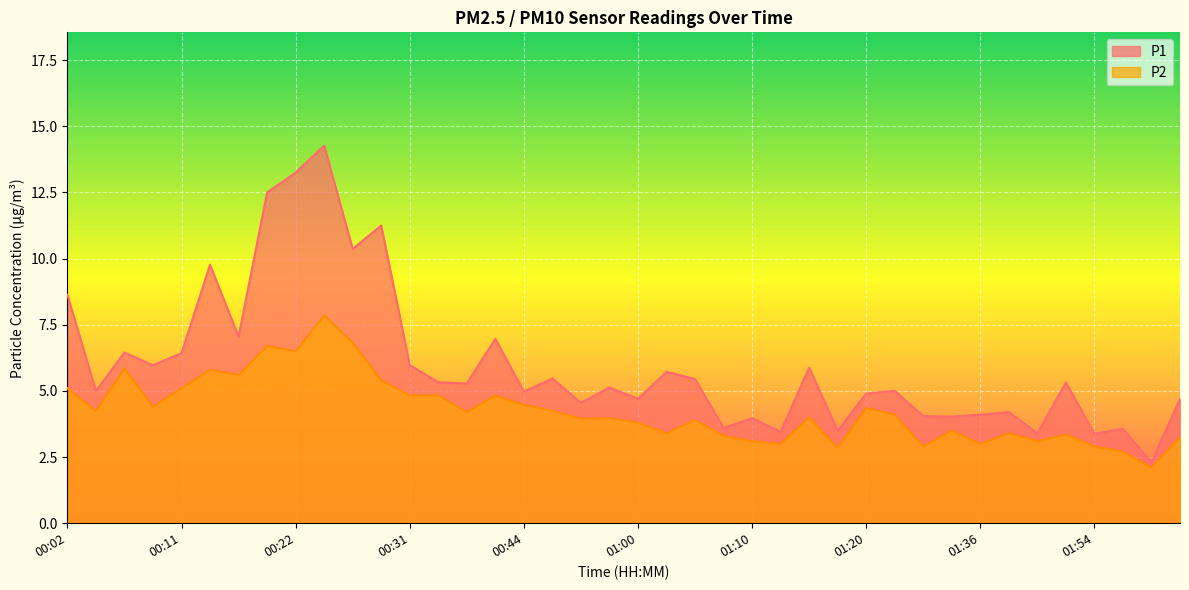

Is it true that P1 equals 5.5 at 01:12?

False